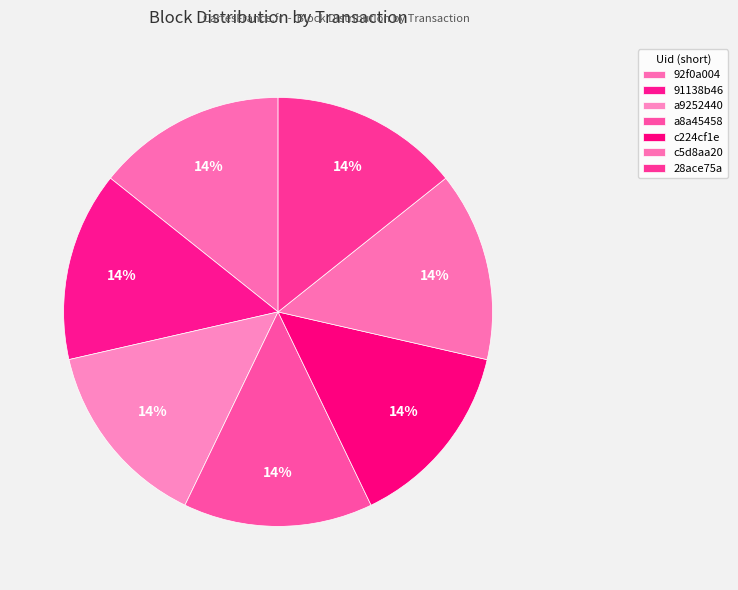

Is the sum of 28ace75a and 91138b46 greater than half?

No